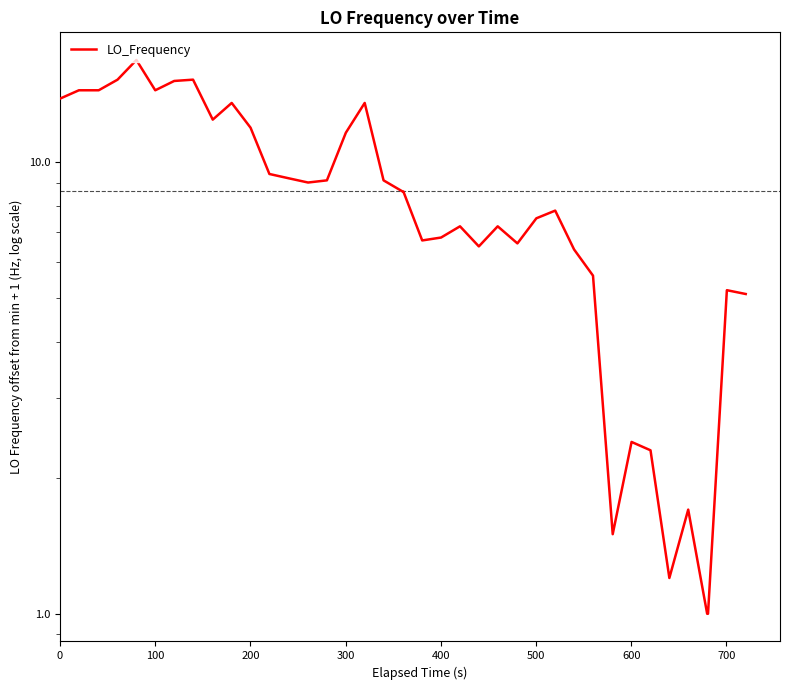

What is the greatest value displayed?

16.8